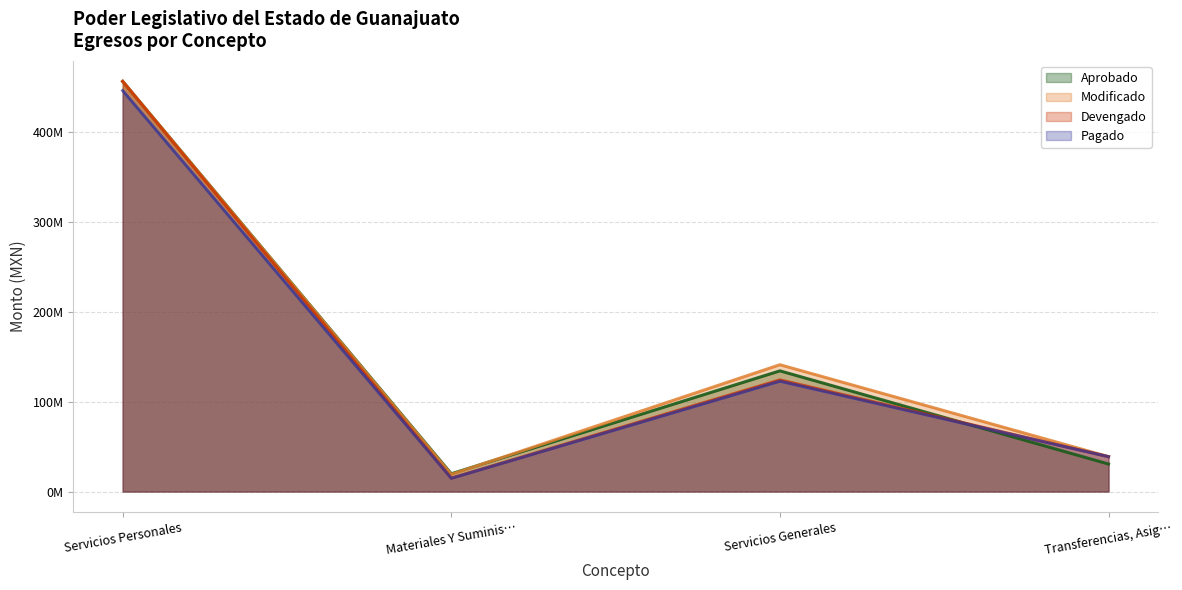

True or false: Pagado and Devengado intersect in this chart.

False